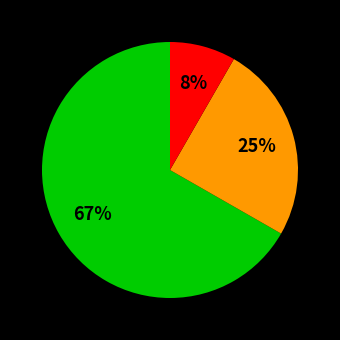

Count the number of slices in the pie.

3